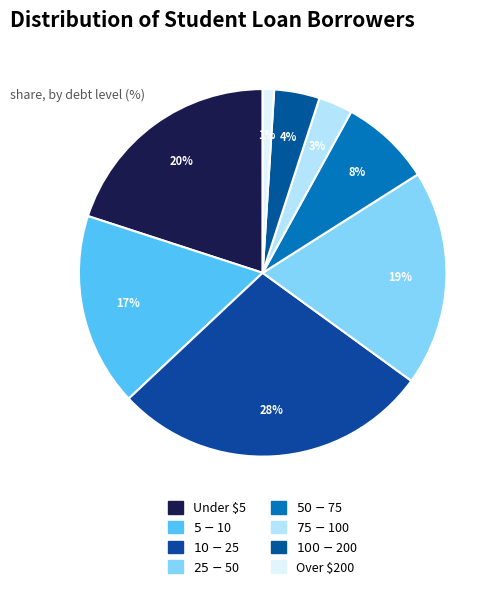

Which has a higher value, $5-$10 or $50-$75?

$5-$10